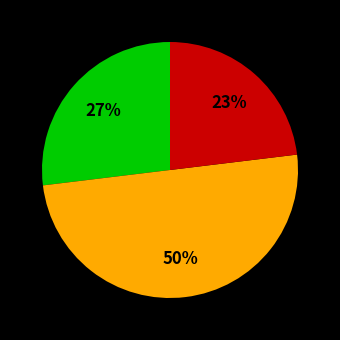

To the nearest percent, what is the average slice percentage?

33%